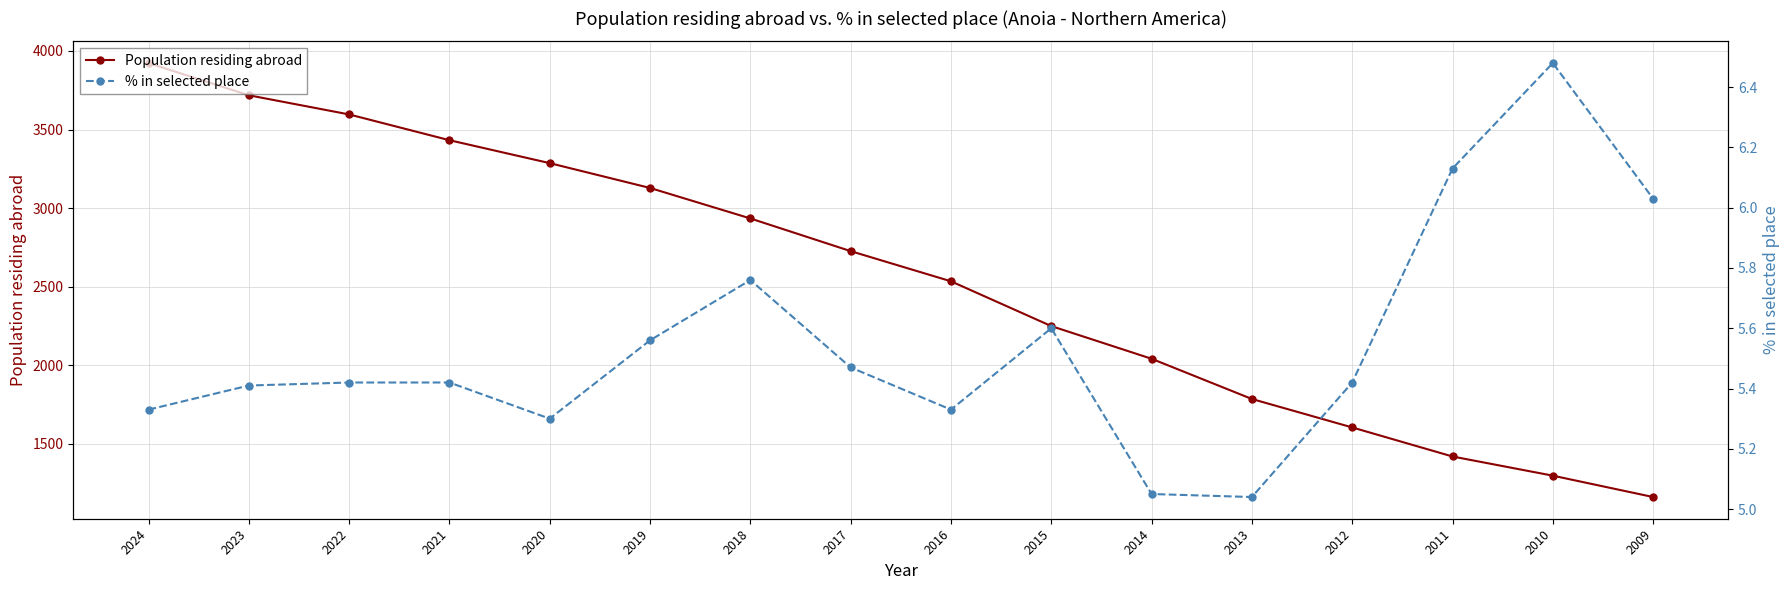

What is the average value of the Population residing abroad series?

2552